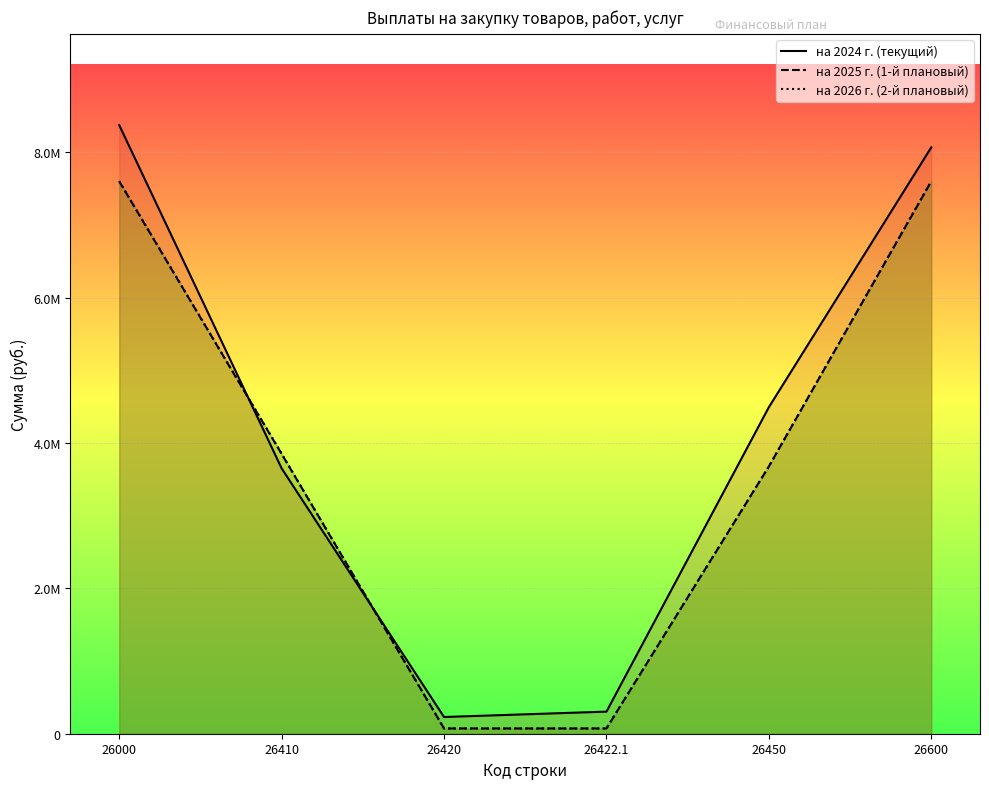

The value of на 2024 г. (текущий) at 26420 is 229859.9. True or false?

True